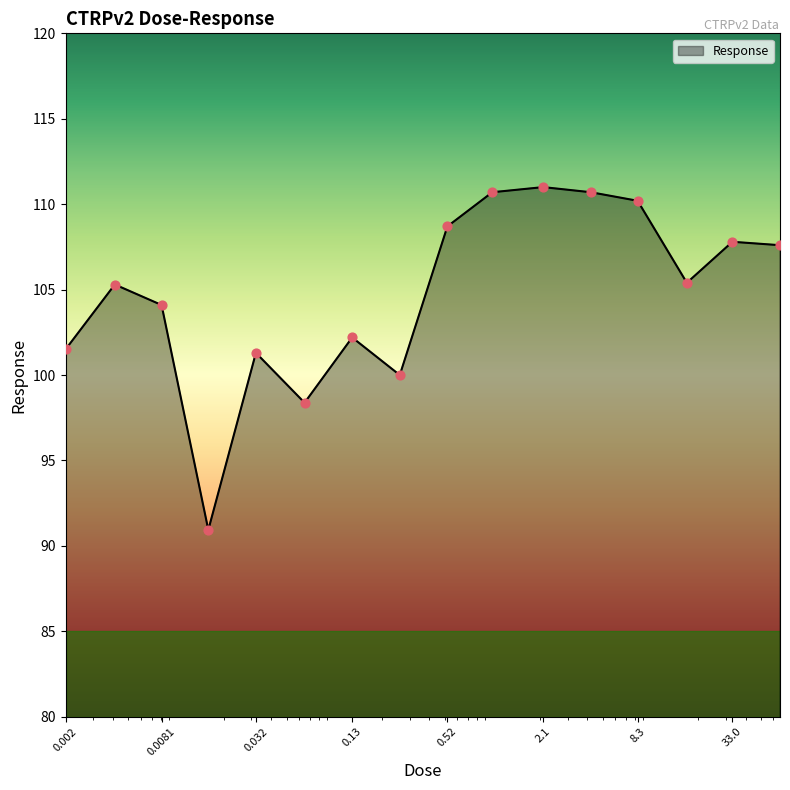

What is the maximum value shown in the chart?

111.0